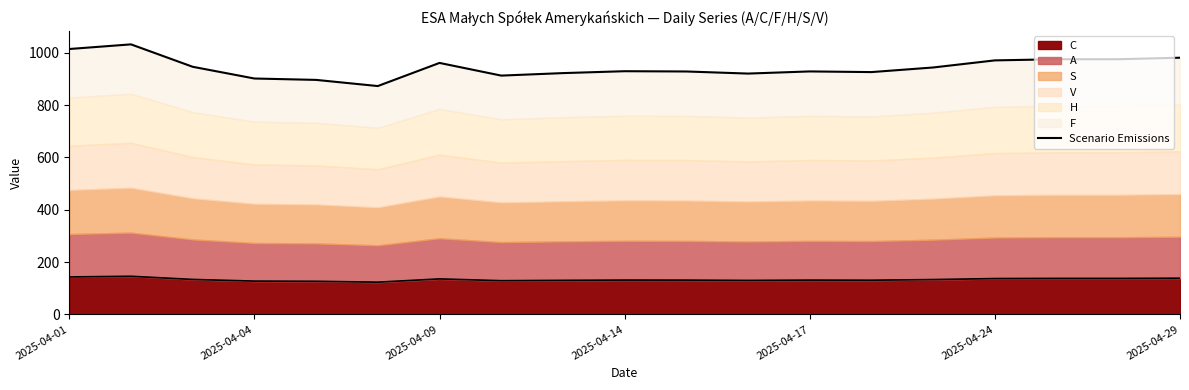

What is the minimum value shown in the chart?

873.2